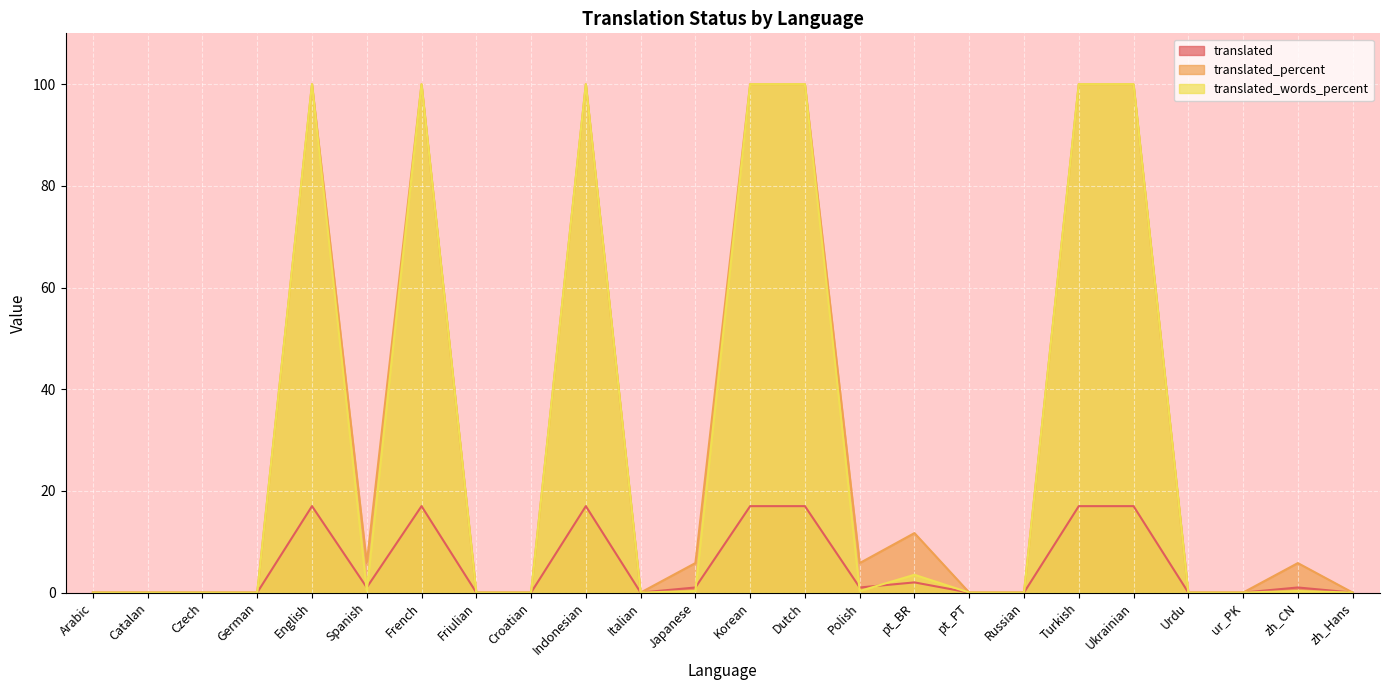

In translated_words_percent, how many points are higher than both neighbors (excluding endpoints)?

5